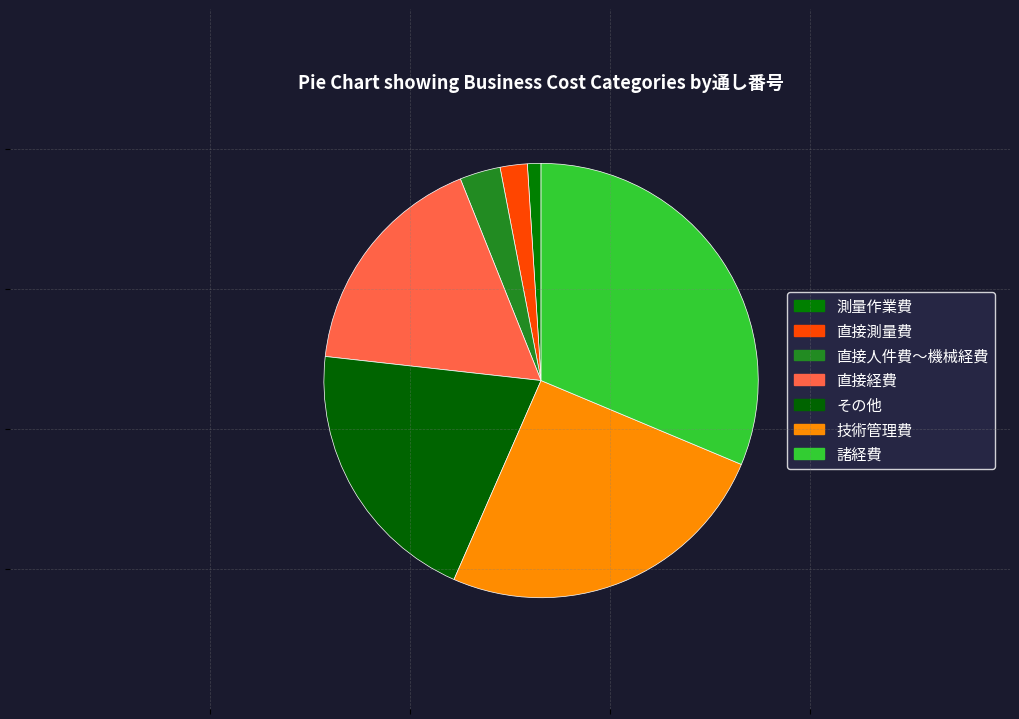

What is the change in value from 測量作業費 to その他?

+19